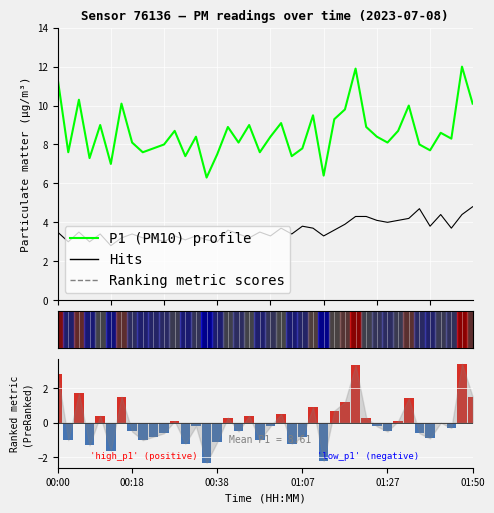

How many distinct data groups are displayed?

3